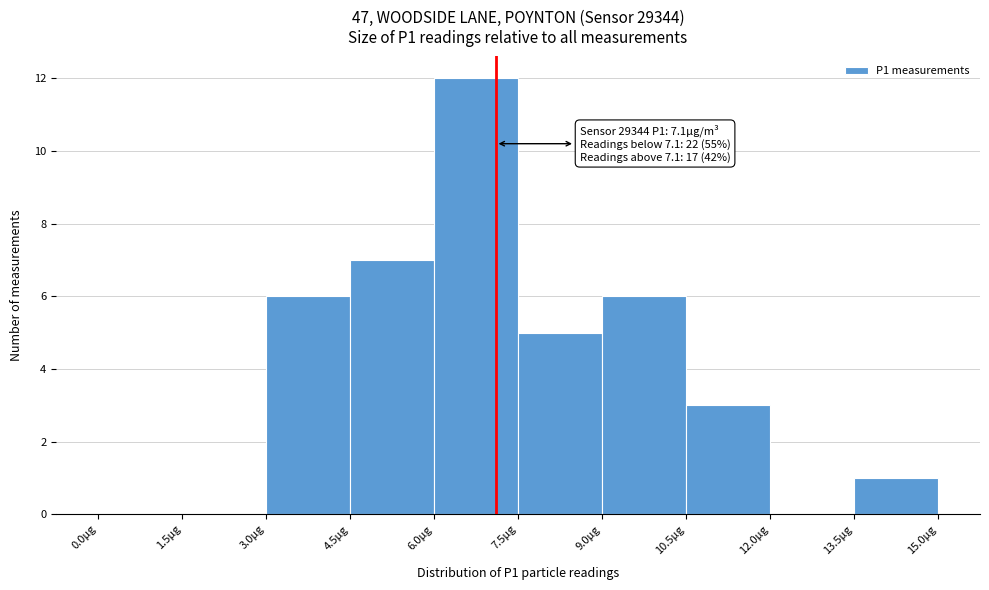

Which range on the x-axis has the tallest bar?

6.0 to 7.5